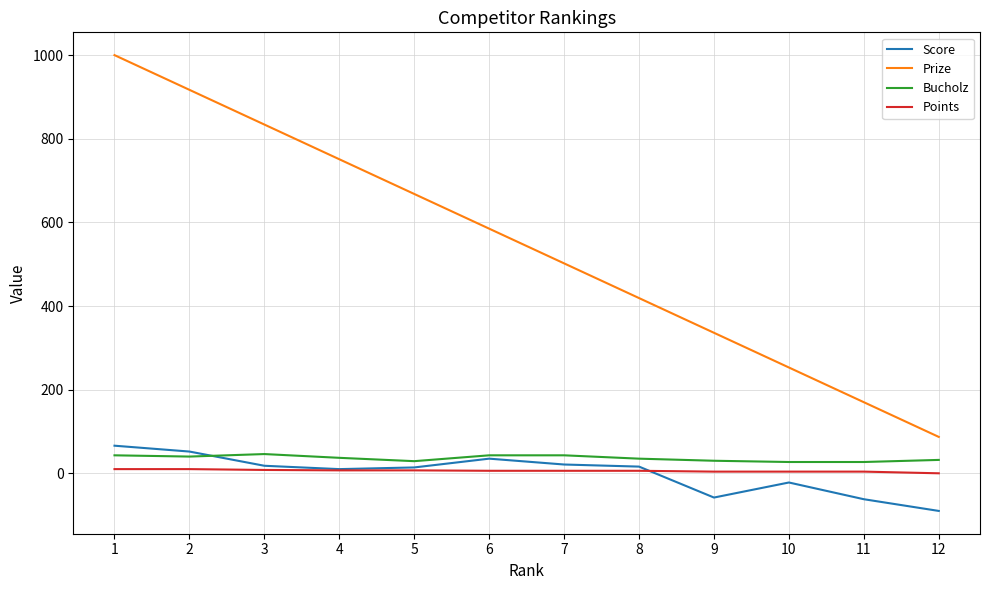

Count the Points values in the range 4 to 8.

9